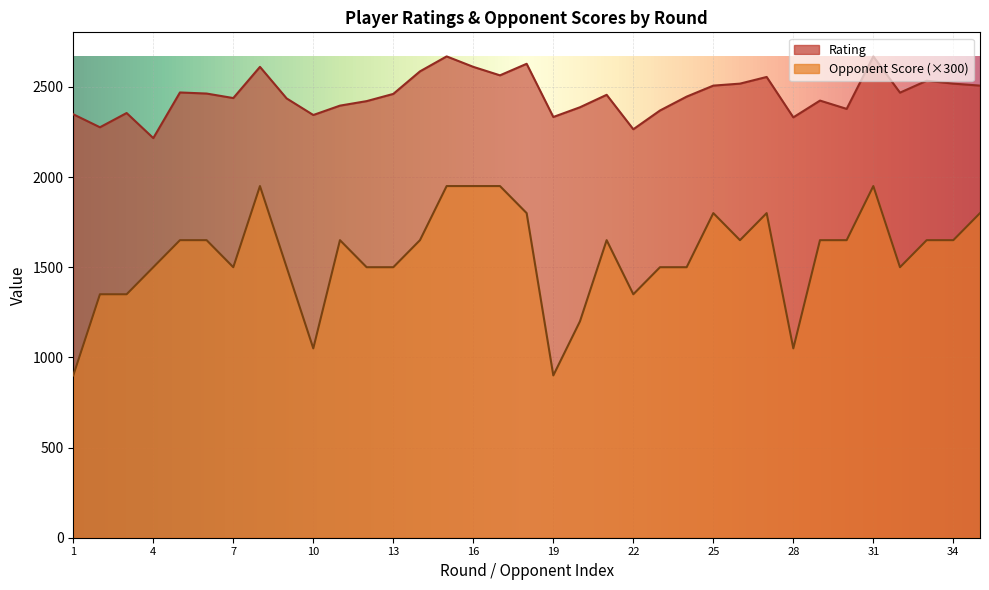

What is the greatest value displayed?

2669